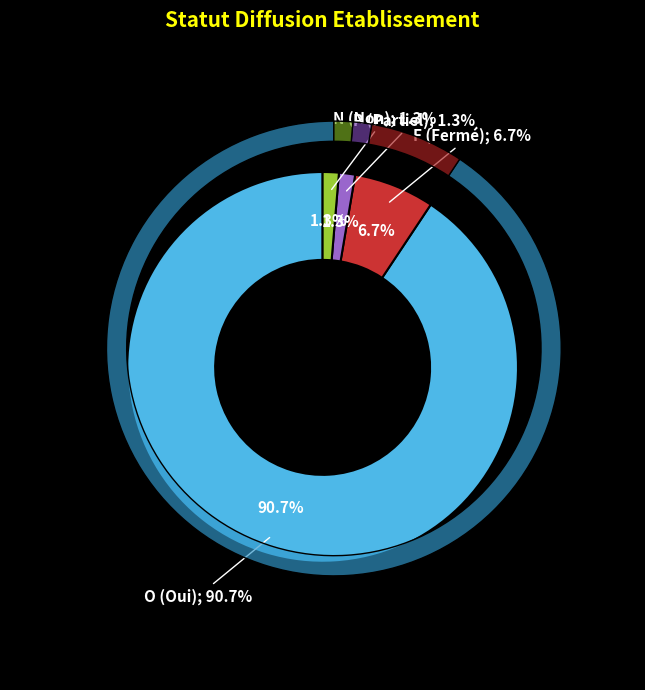

Which has a higher value, N or F?

F